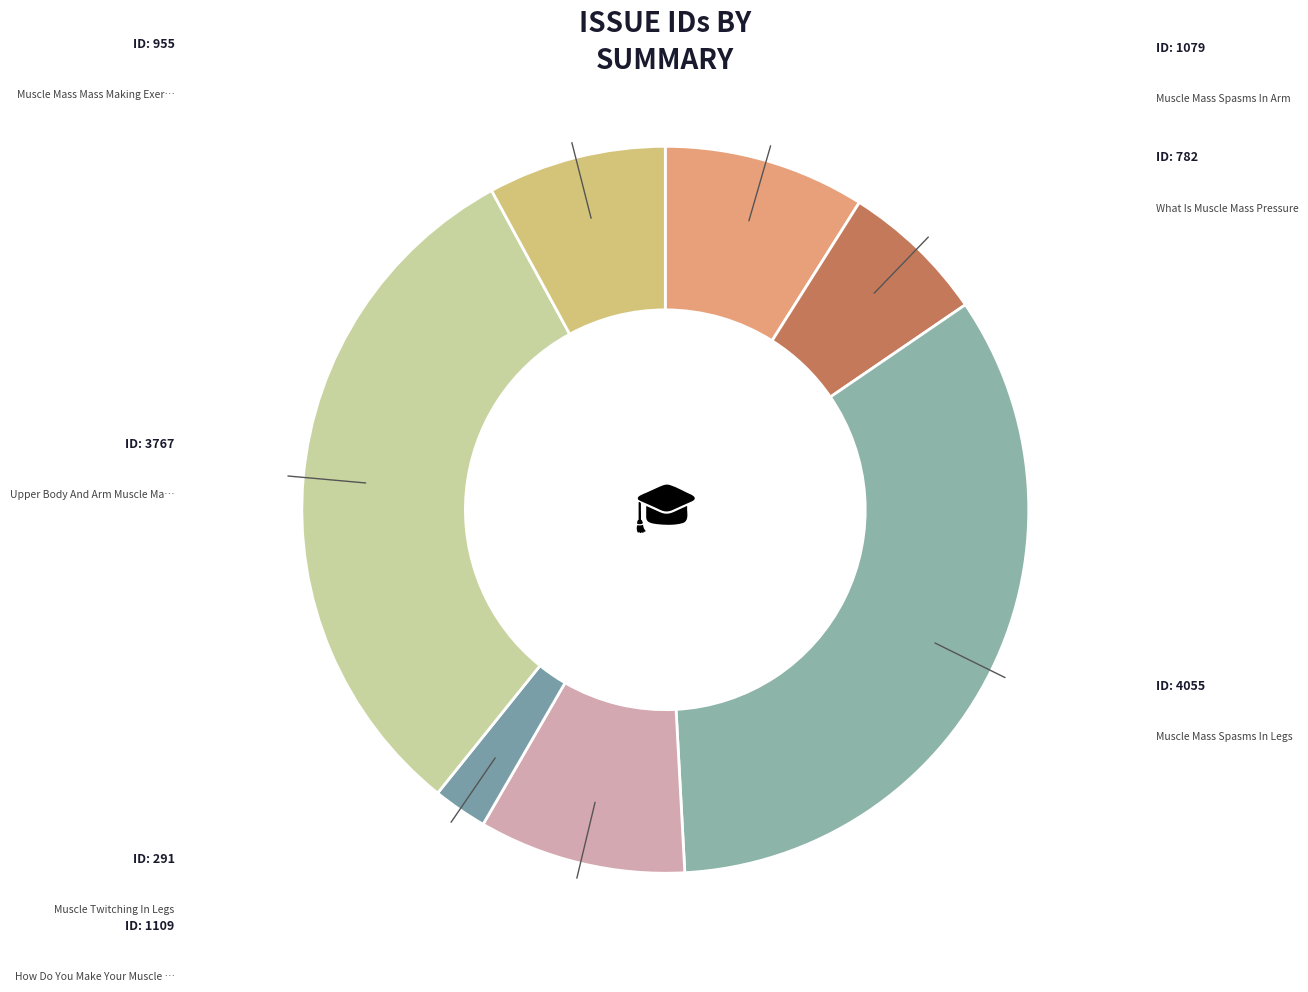

Does any single category account for the majority?

No